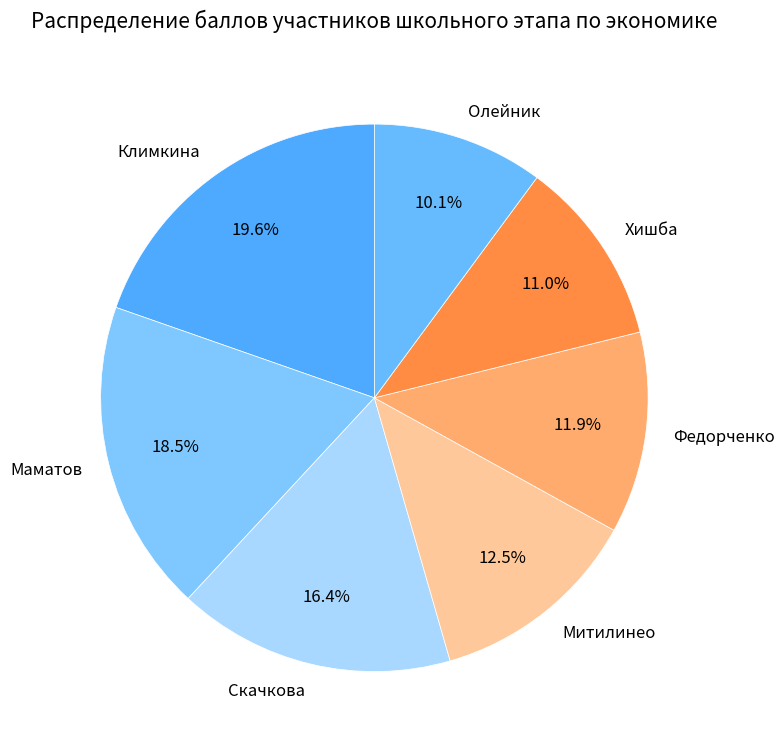

Is it true that Скачкова is 16% of the pie?

True